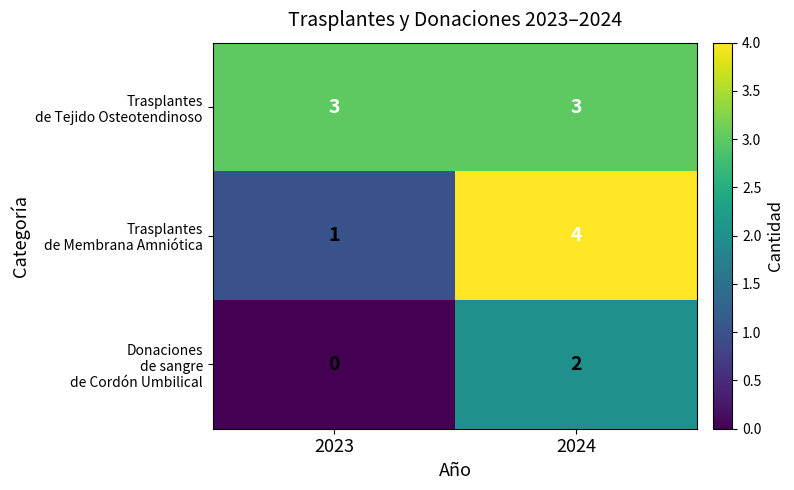

What is the difference between the highest and lowest values at 2023?

3